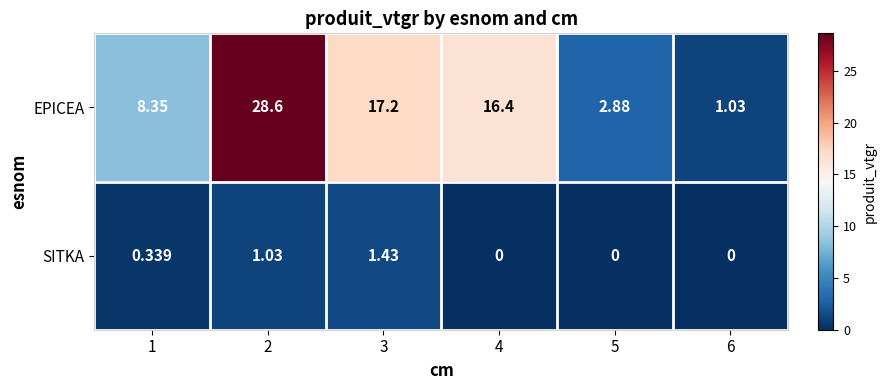

How many series are shown in this chart?

2